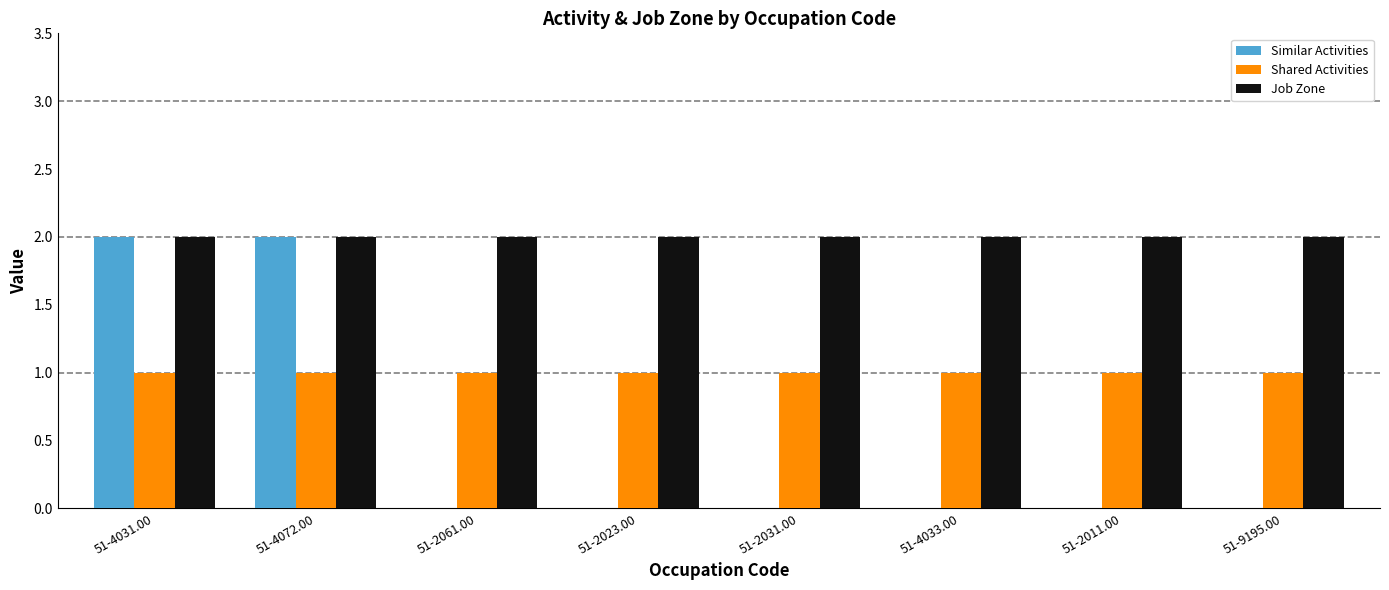

Which series has the largest range (max minus min)?

Similar Activities